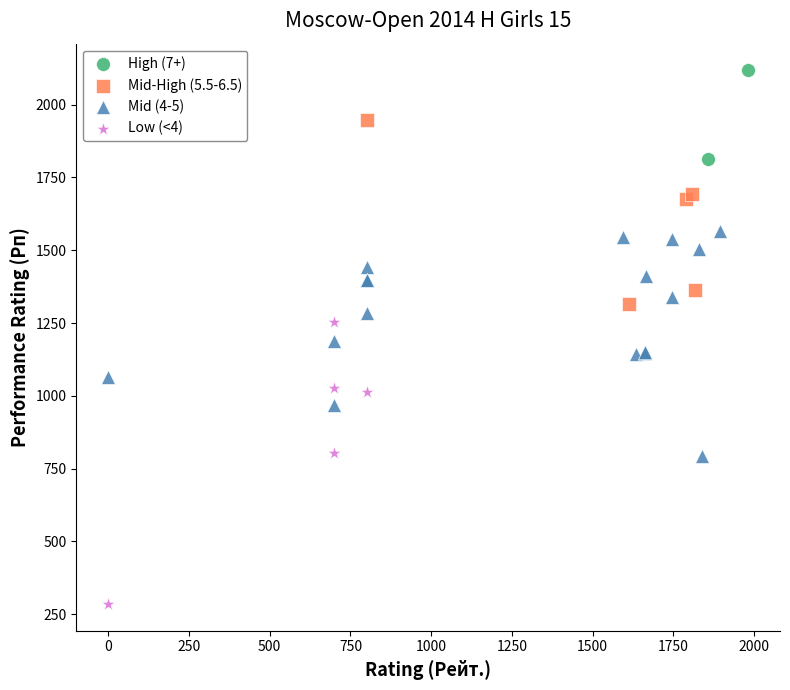

Which series reaches the minimum Y coordinate?

Low (<4)